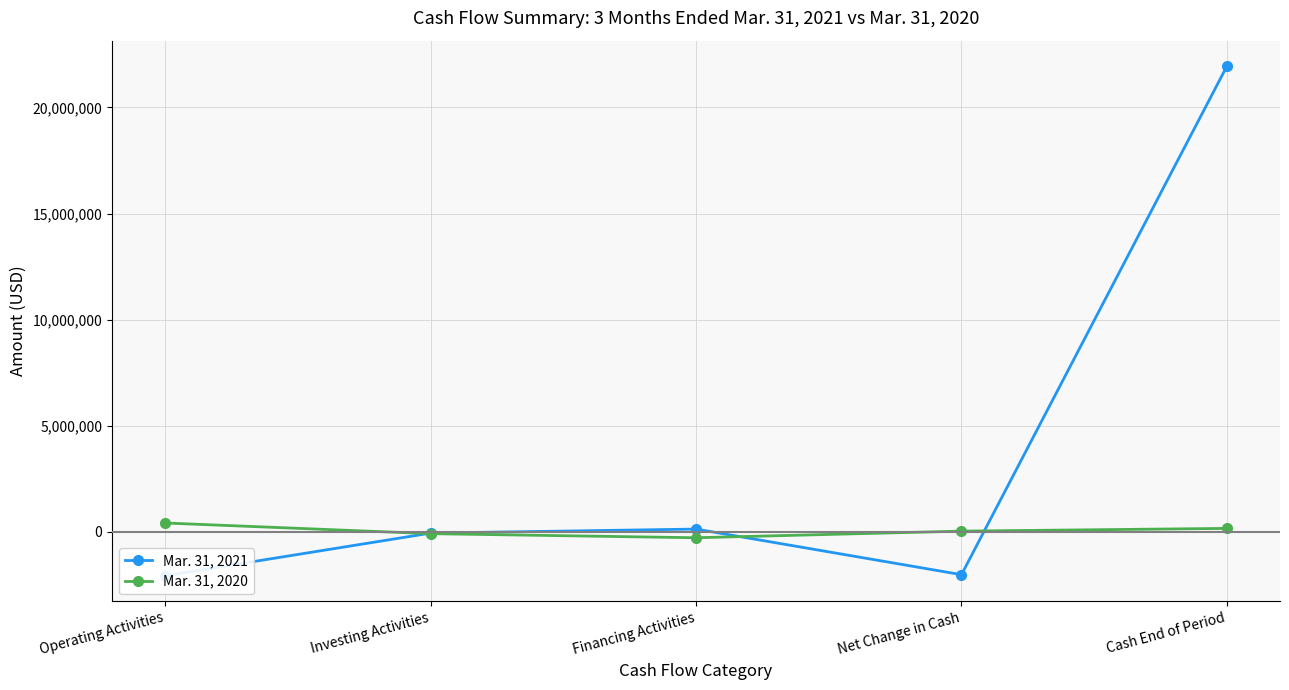

What is the value of the Mar. 31, 2021 point at the 5th from the left?

21947912